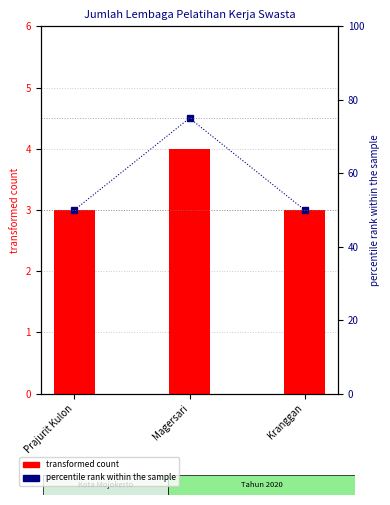

Which series has the largest total across all categories?

percentile rank within the sample